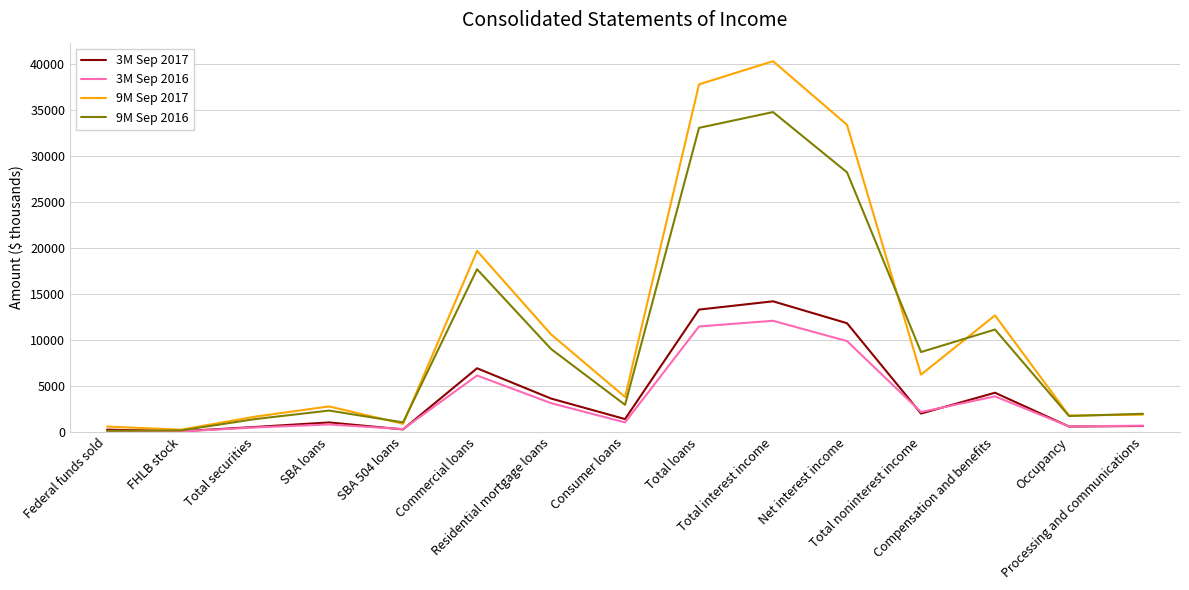

Rank the series by their maximum value, from highest to lowest.

9M Sep 2017, 9M Sep 2016, 3M Sep 2017, 3M Sep 2016